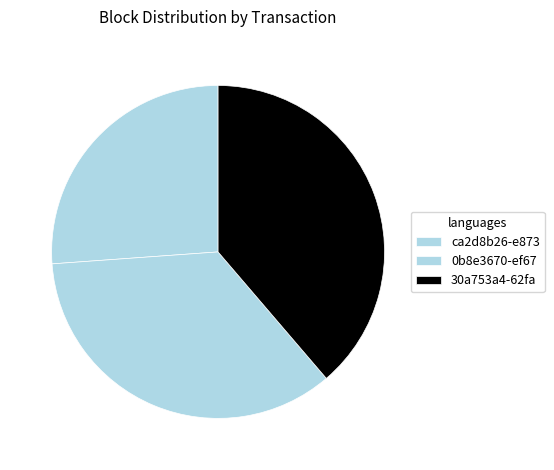

Which slice is the largest?

30a753a4-62fa